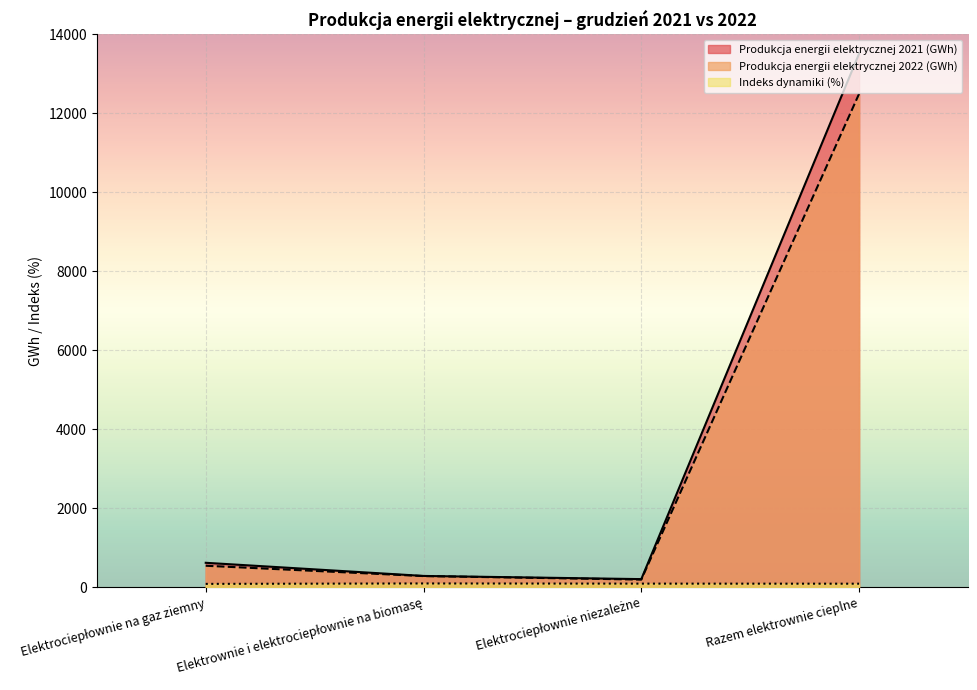

What is the total value across all series at Razem elektrownie cieplne?

26102.2